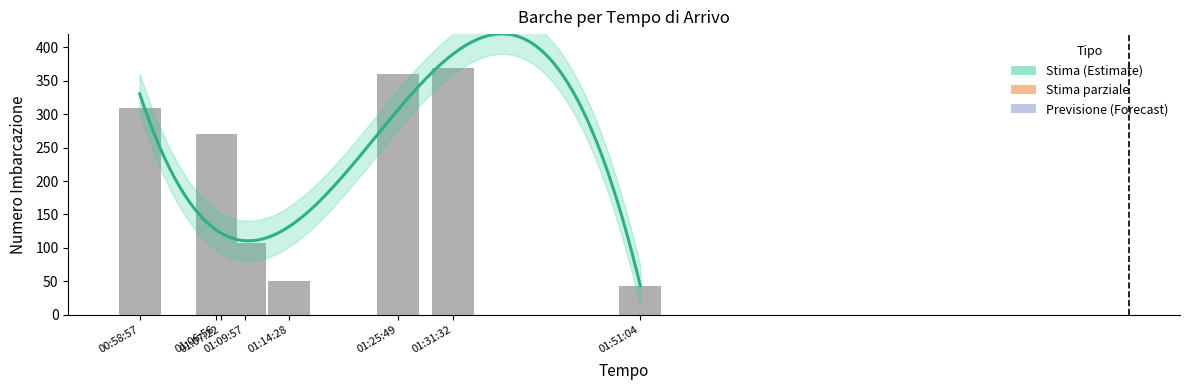

What is the smallest value displayed?

43